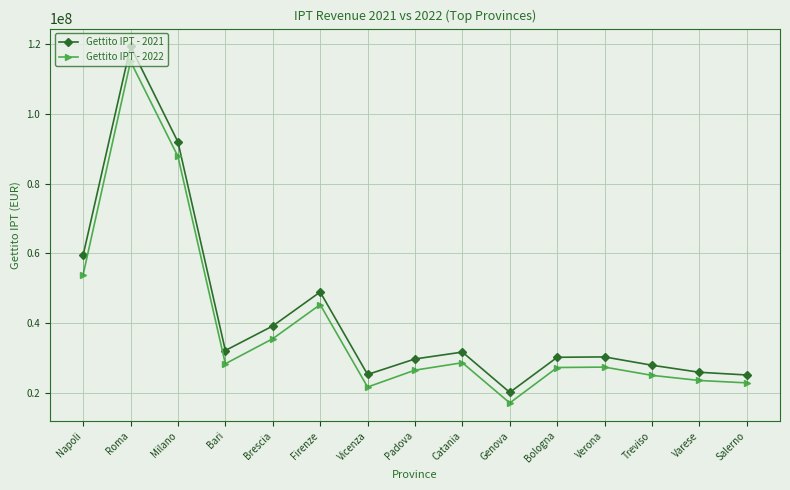

What are all the series names shown in the legend?

Gettito IPT - 2021, Gettito IPT - 2022